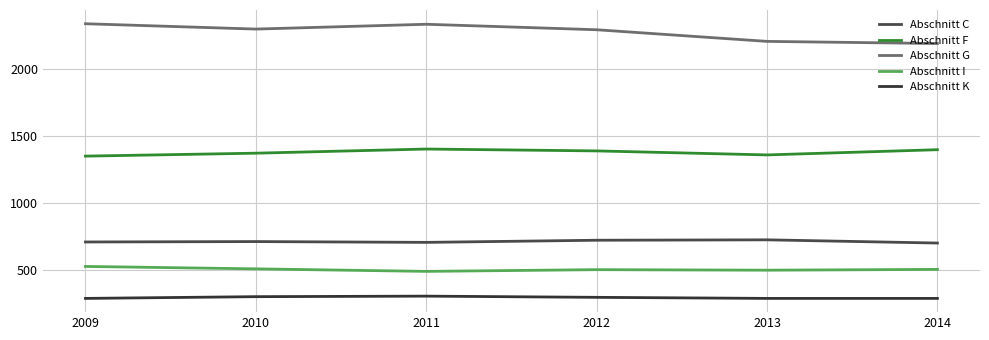

What is the minimum value for Abschnitt G?

2193